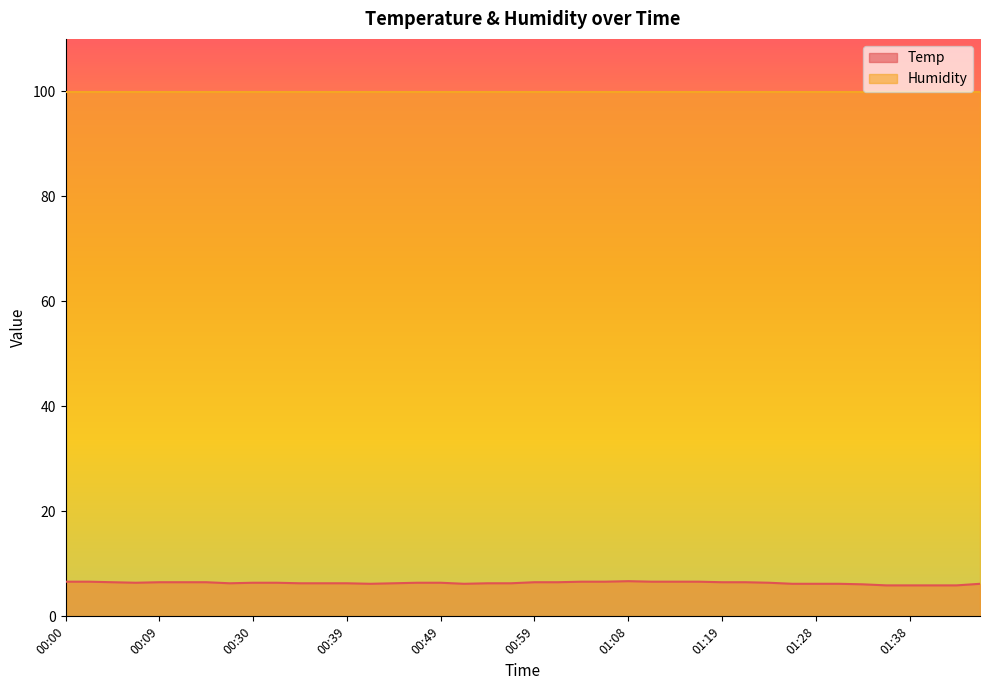

Reading left to right, what are all the values shown in this chart?

00:00=6.6	00:02=6.6	00:04=6.5	00:07=6.4	00:09=6.5	00:12=6.5	00:25=6.5	00:27=6.3	00:30=6.4	00:32=6.4	00:34=6.3	00:37=6.3	00:39=6.3	00:42=6.2	00:44=6.3	00:47=6.4	00:49=6.4	00:51=6.2	00:54=6.3	00:56=6.3	00:59=6.5	01:01=6.5	01:04=6.6	01:06=6.6	01:08=6.7	01:11=6.6	01:13=6.6	01:16=6.6	01:19=6.5	01:21=6.5	01:23=6.4	01:26=6.2	01:28=6.2	01:31=6.2	01:33=6.1	01:36=5.9	01:38=5.9	01:41=5.9	01:43=5.9	01:46=6.2